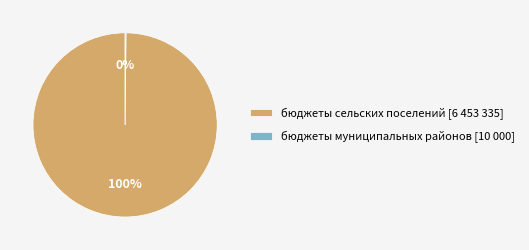

True or false: бюджеты сельских поселений [6 453 335] accounts for 100% of the total.

True